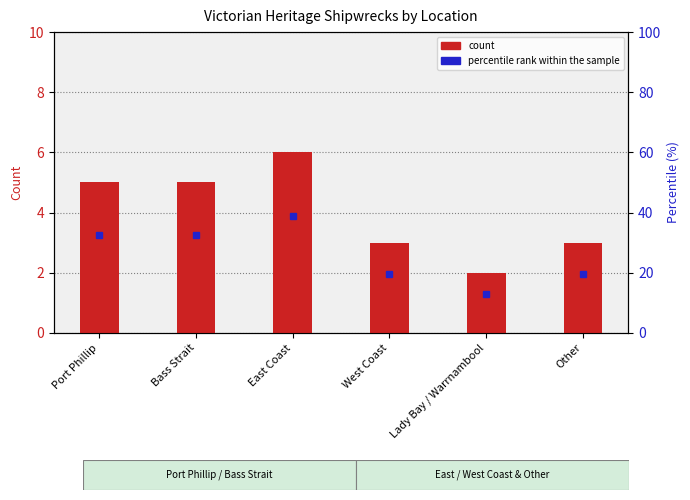

How many bars are there in total?

6